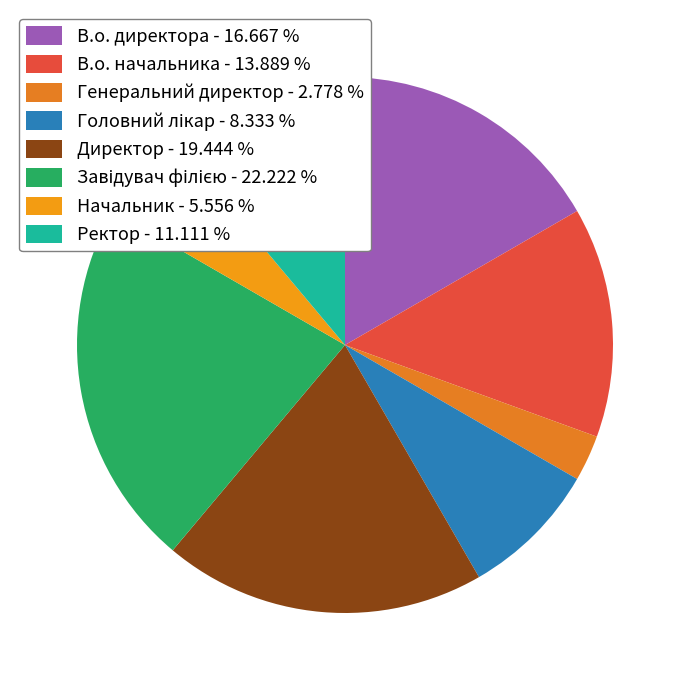

The Начальник slice represents 6% of the pie. True or false?

True